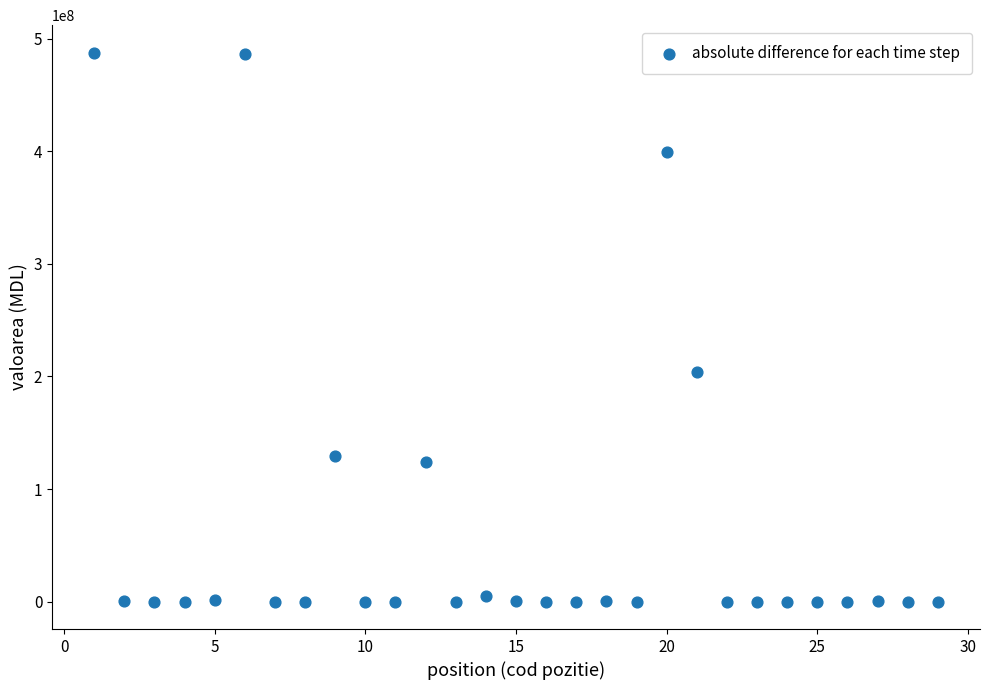

What Y value in the scatter plot is closest to 243882861?

204354964